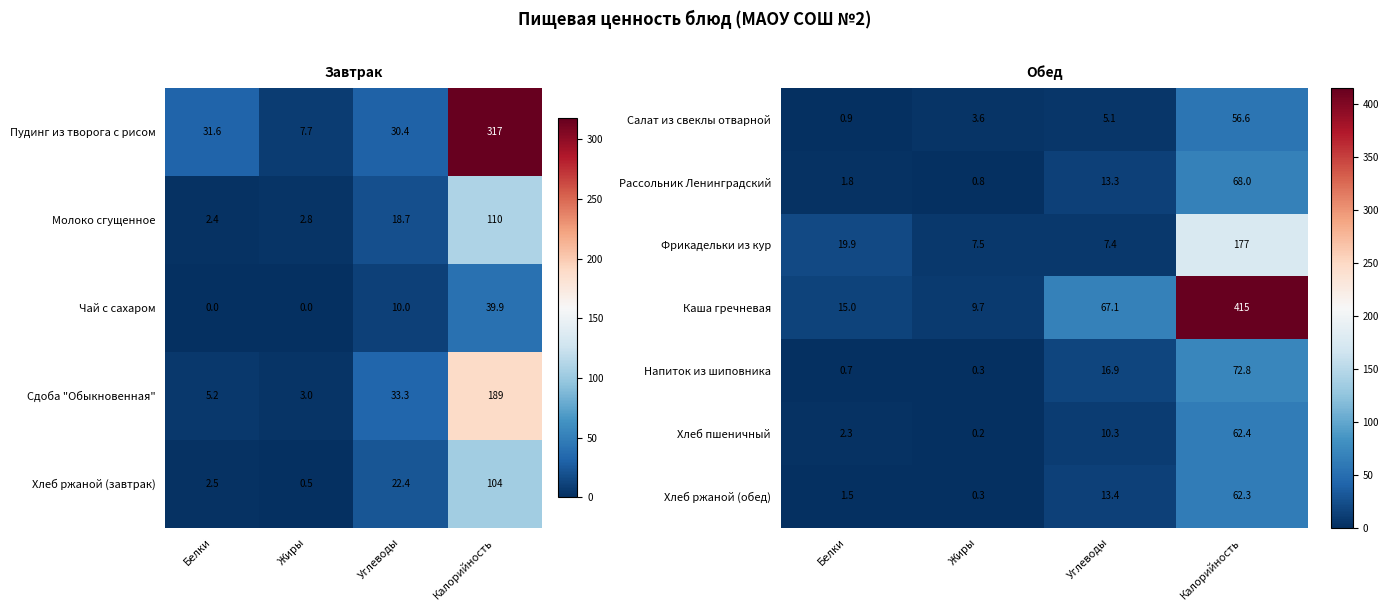

How many data points in Фрикадельки из кур are less than 19?

2